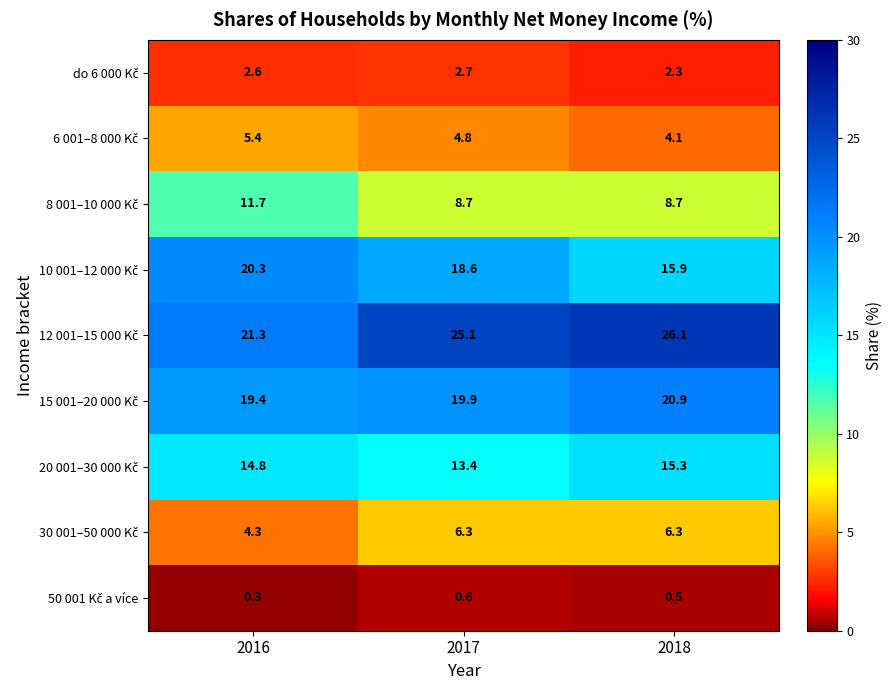

What is the minimum value shown in the chart?

0.3